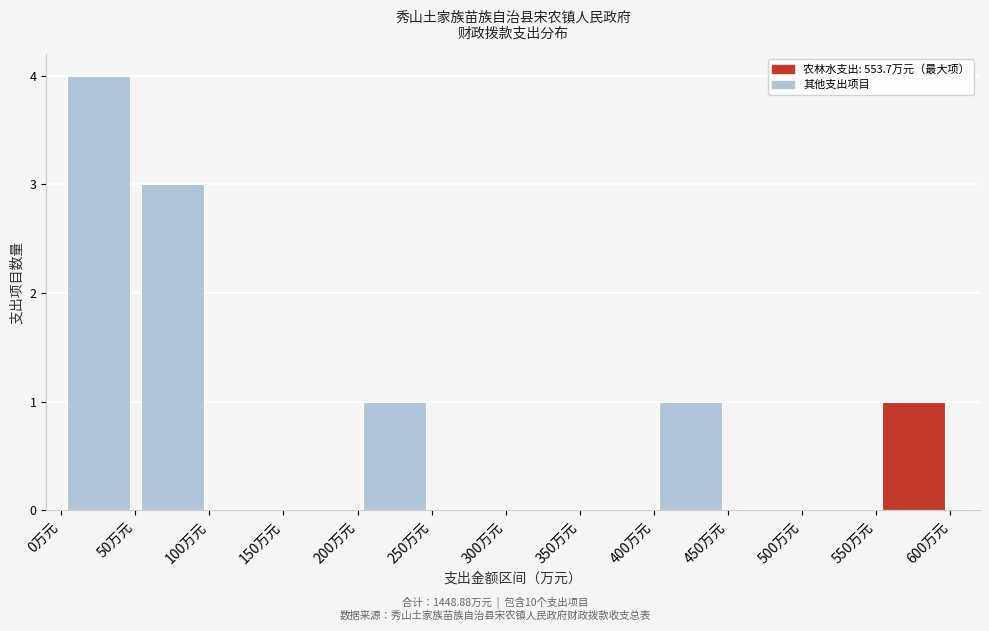

How tall is the bar that spans 400 to 450 on the x-axis? The values are not printed on the chart, so give them approximately, as read against the axis.

1